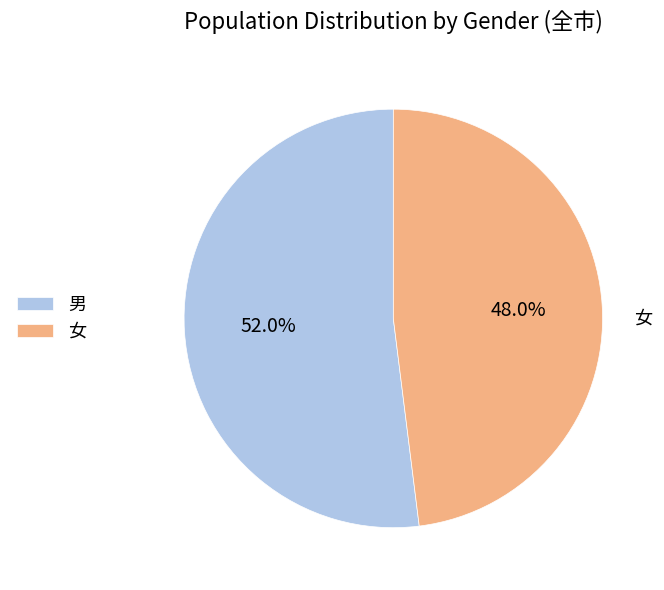

To the nearest percent, what is the difference between the largest and smallest slice percentages?

4%